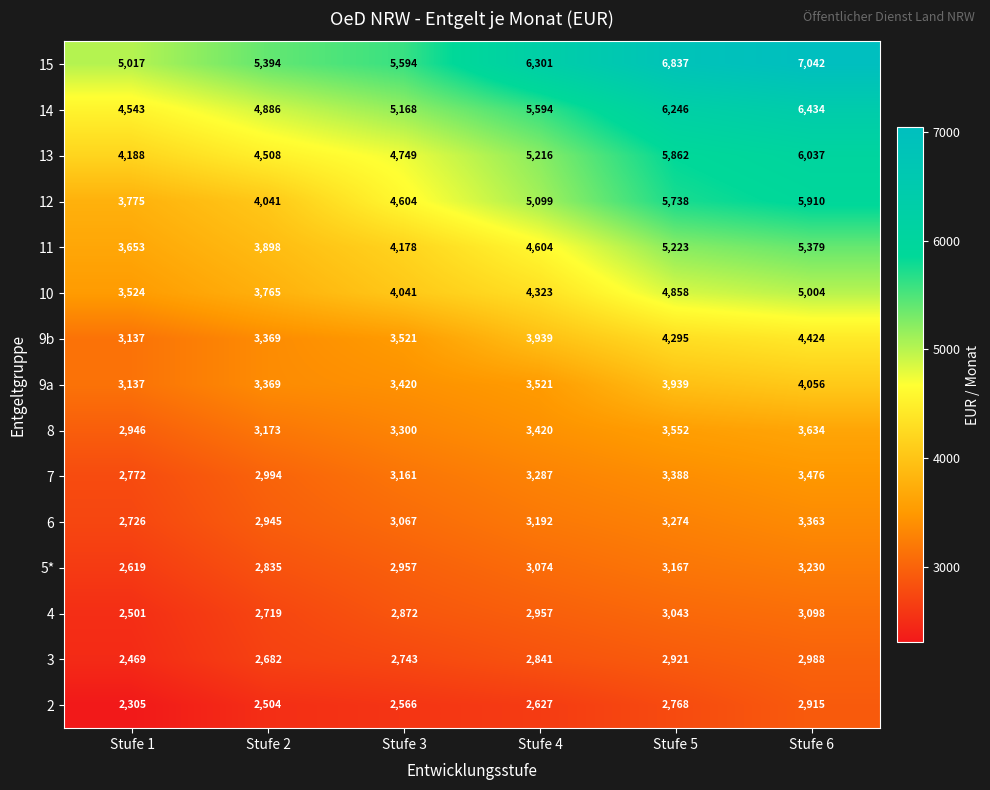

Which series has the largest range (max minus min)?

12